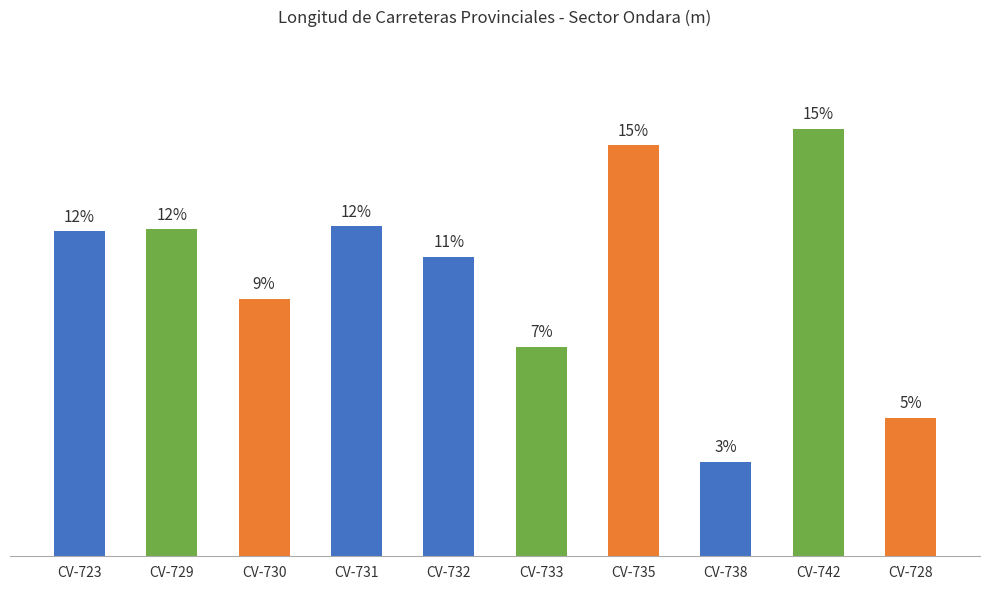

At which category does the chart reach its peak across all series?

CV-742